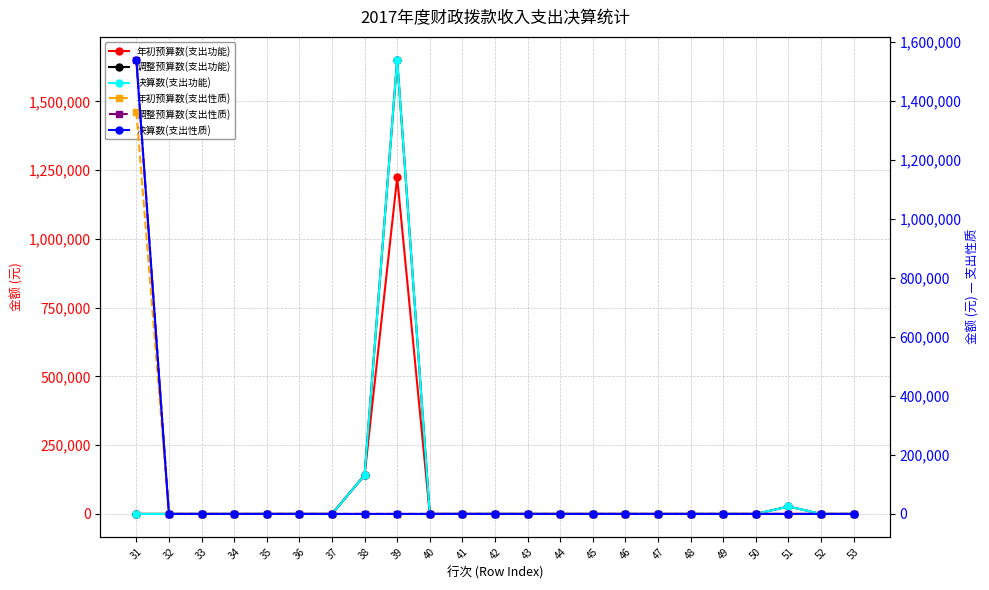

What is the spread (max minus min) of values at 51?

27000.0